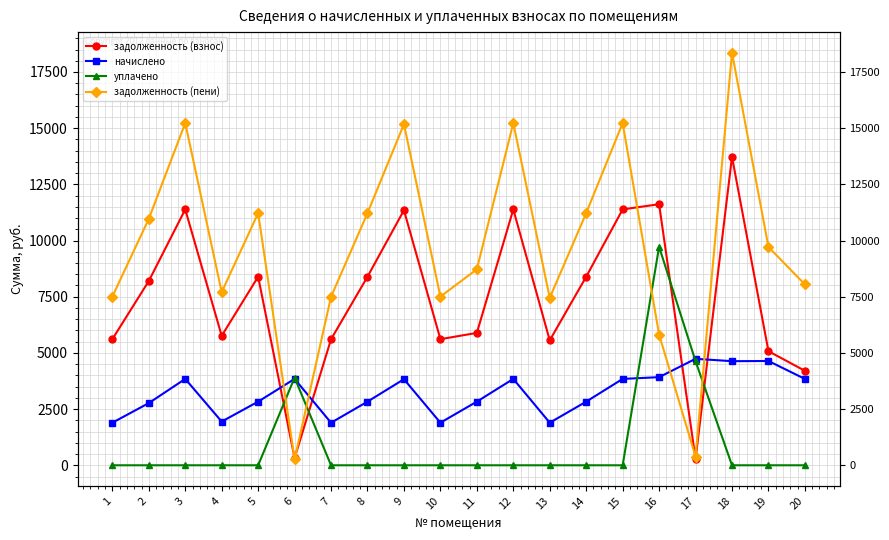

Count the number of data series in this chart.

4